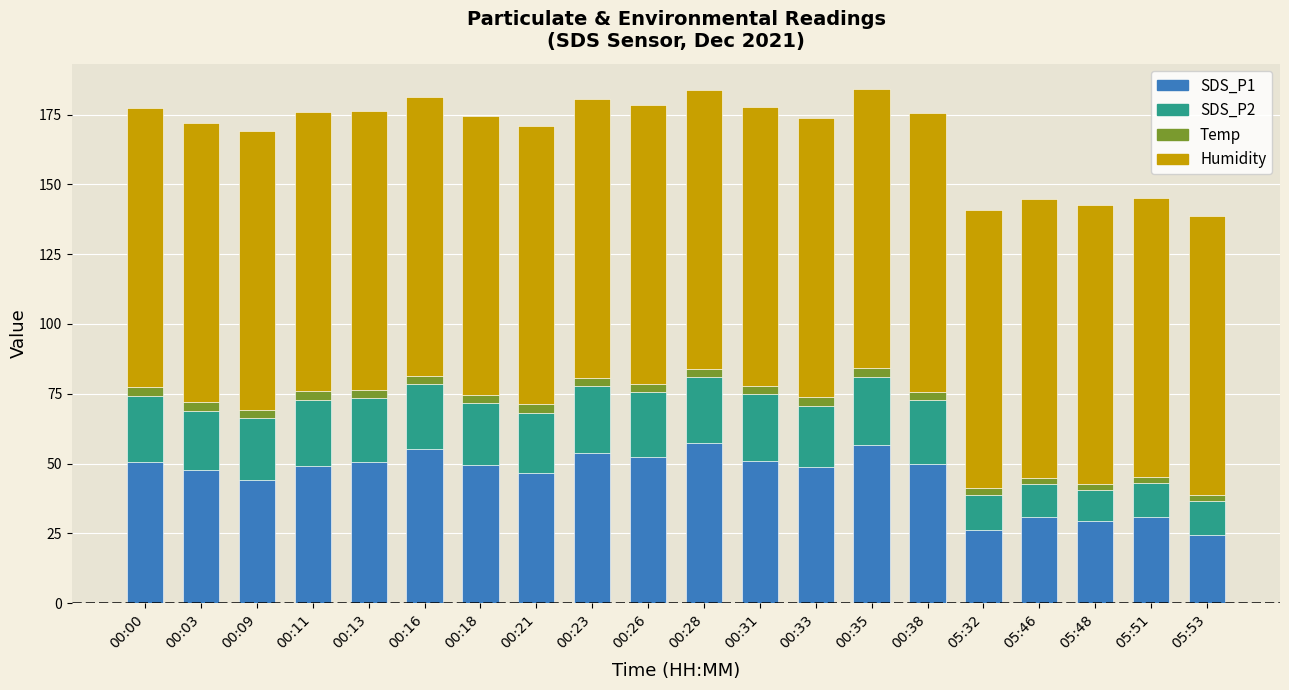

What is the lowest value of the SDS_P1 series?

24.3